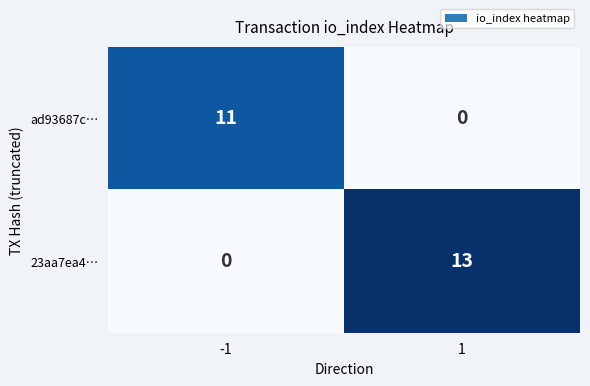

Rank the categories by ad93687c… value from lowest to highest.

1, -1